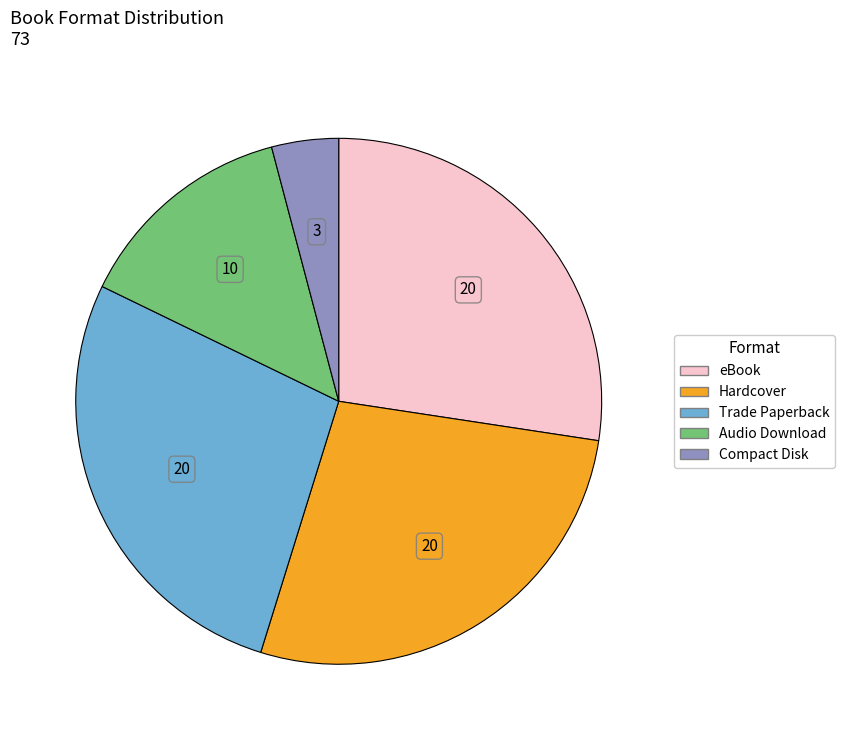

How many slices are in this pie chart?

5